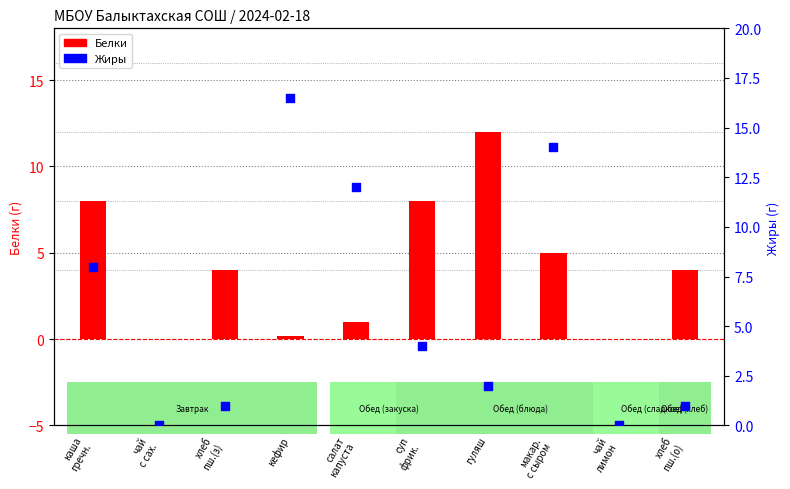

Which series reaches the minimum Y coordinate?

Белки